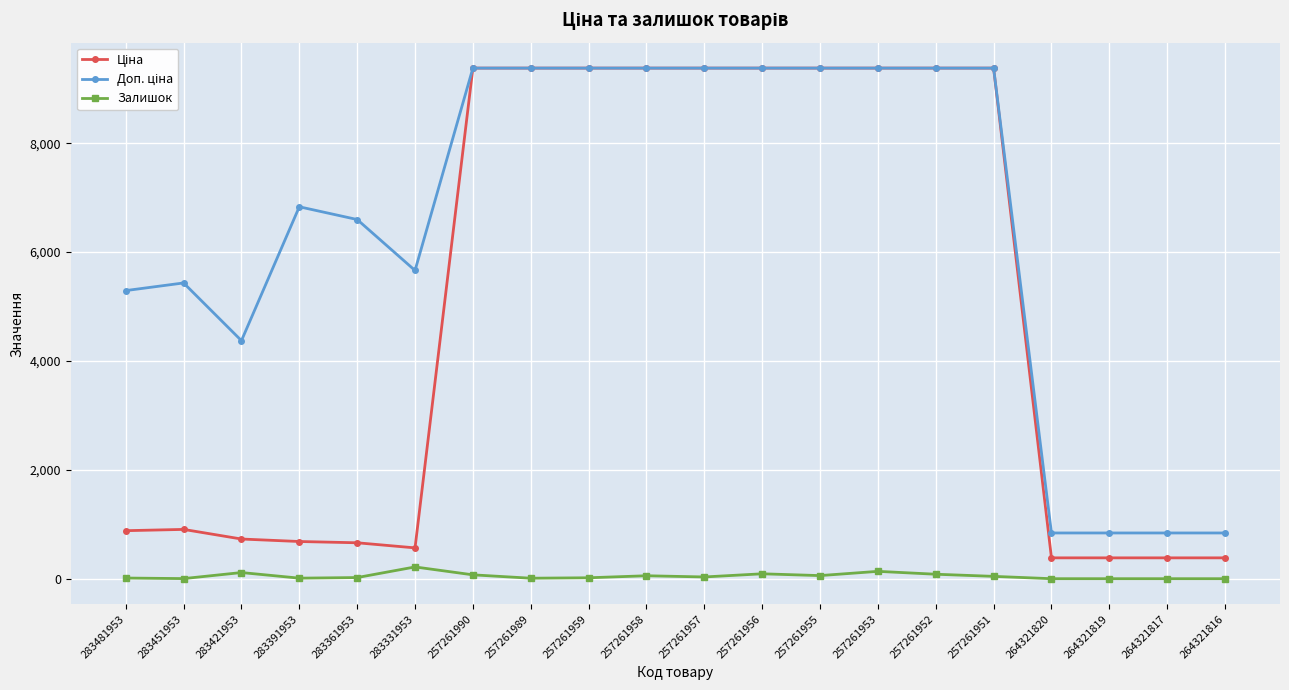

Does the chart have visible grid lines?

Yes